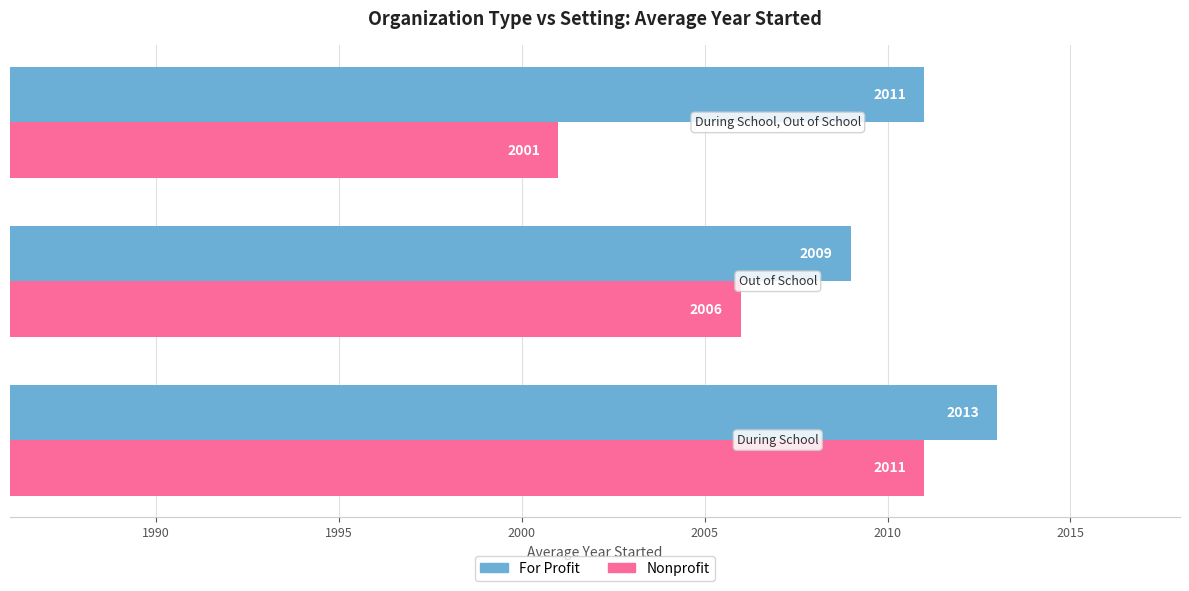

What is the average value of the For Profit series?

2011